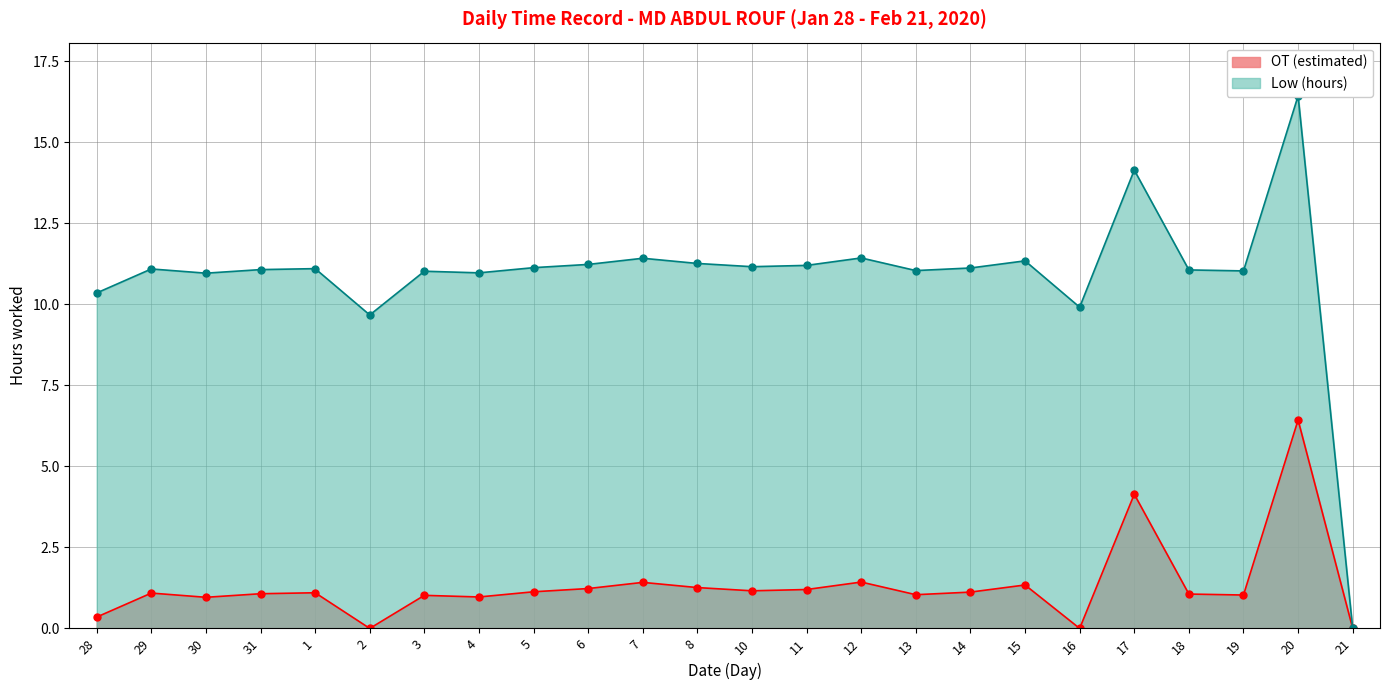

True or false: Low (hours) has a value of 3.4 at 6.

False